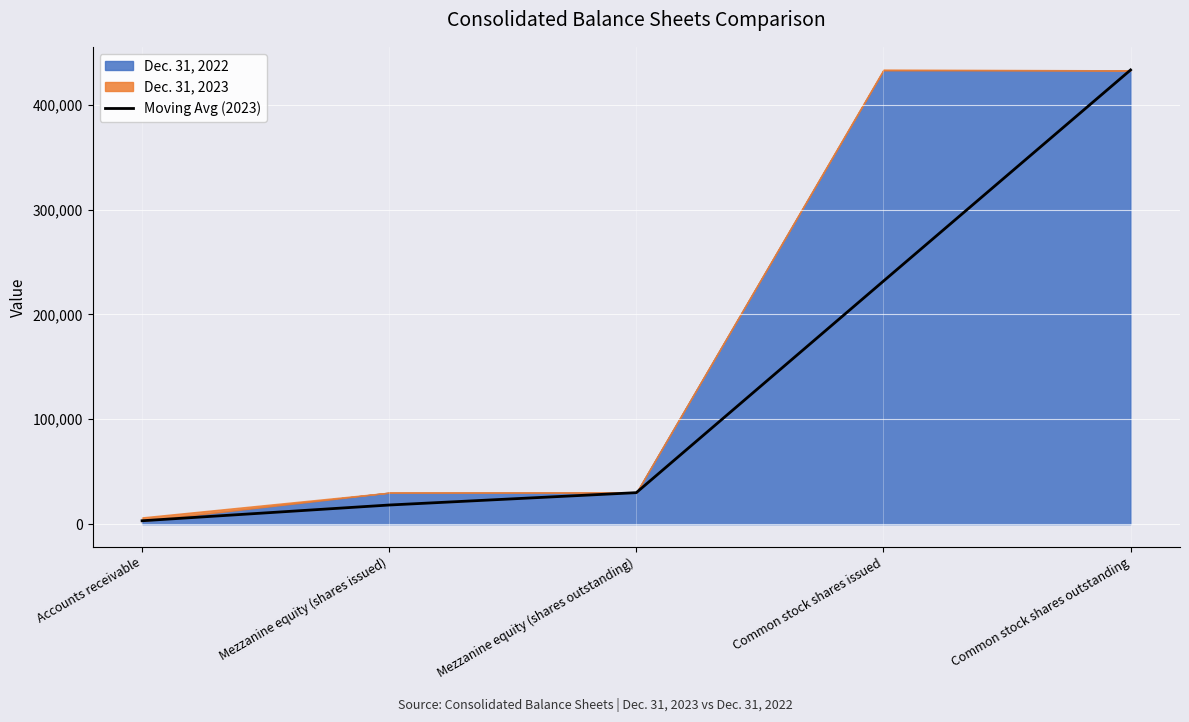

What is the label of the 1st point from the left?

Accounts receivable